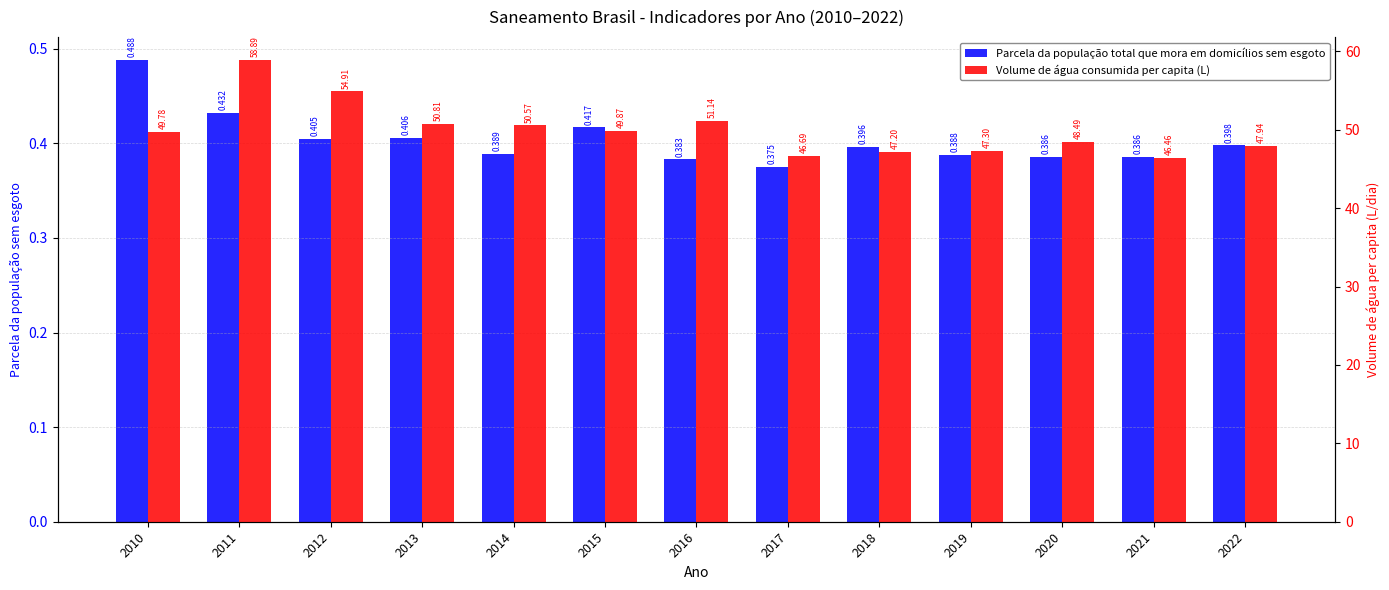

Which label corresponds to the largest value in the chart?

2011